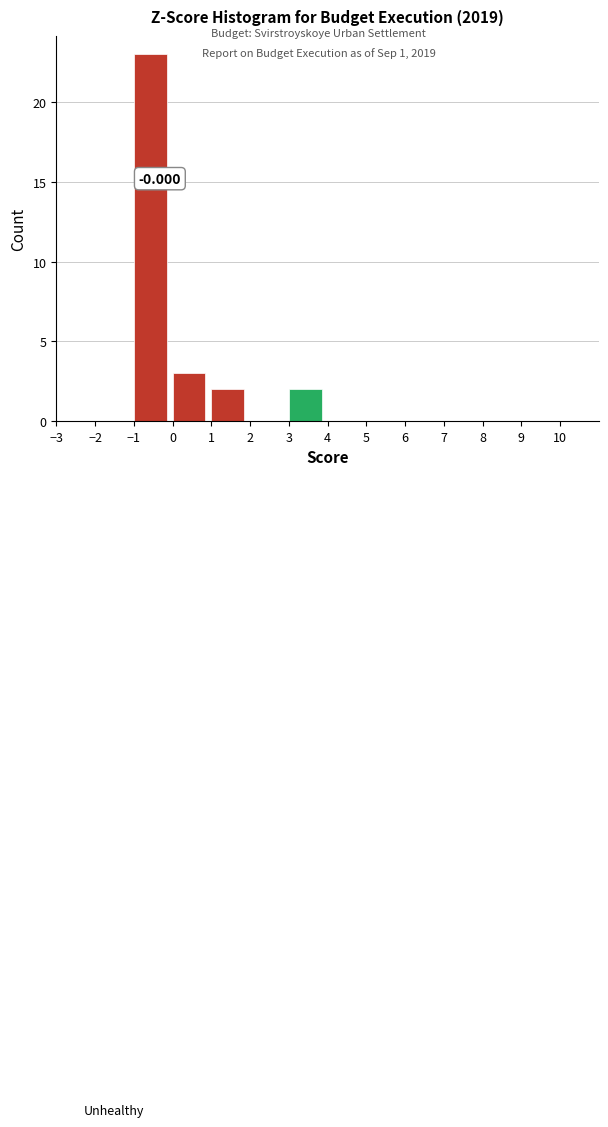

Over which range of the x-axis is the bar tallest?

-1 to 0